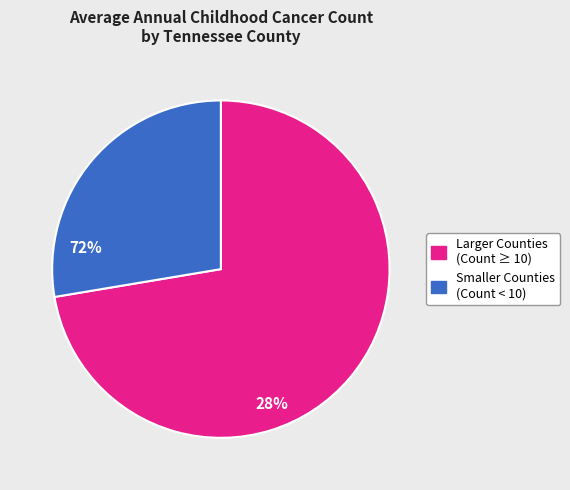

Is there any slice that represents more than half of the pie?

Yes